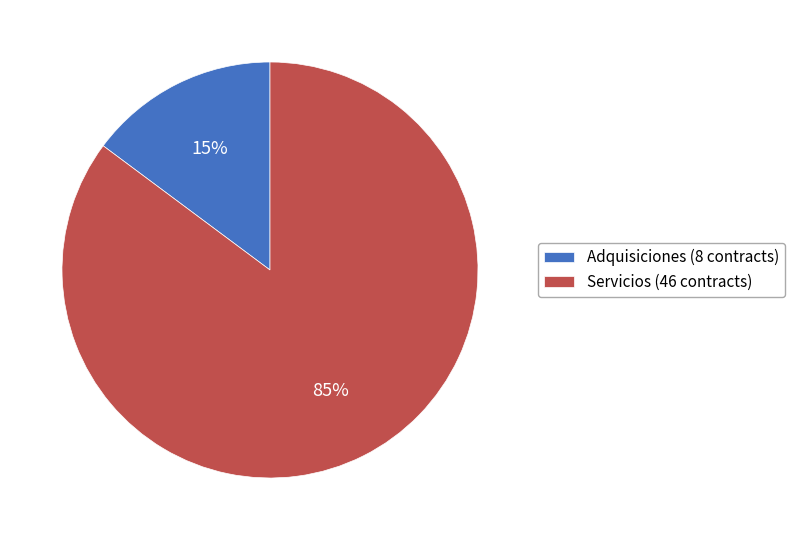

Do Servicios and Adquisiciones together represent more than half of the pie?

Yes